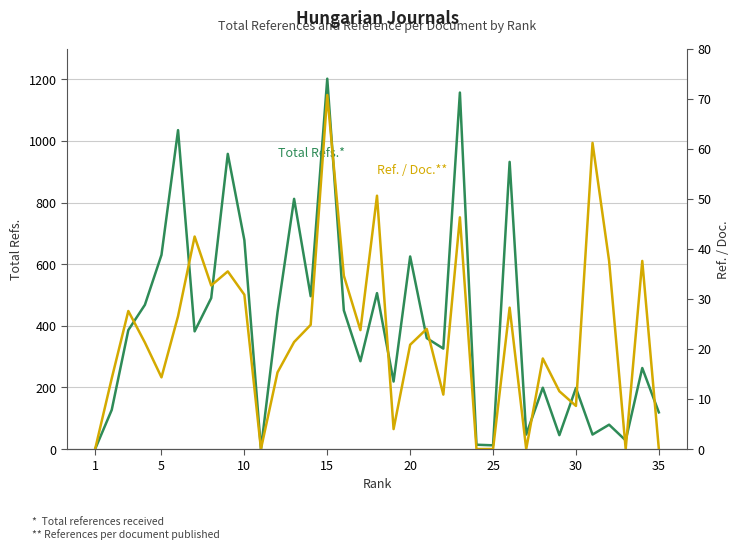

Is it true that Ref. / Doc. equals 3.7 at 11?

False